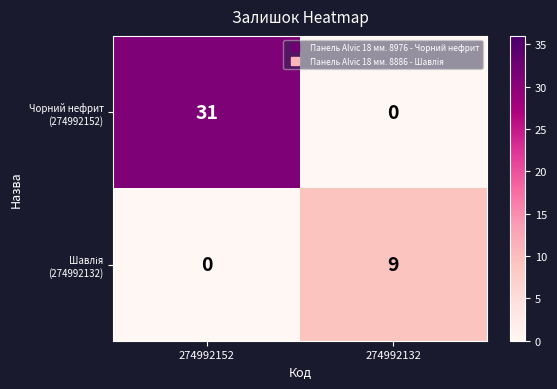

What is the difference between the highest and lowest values at 274992132?

9